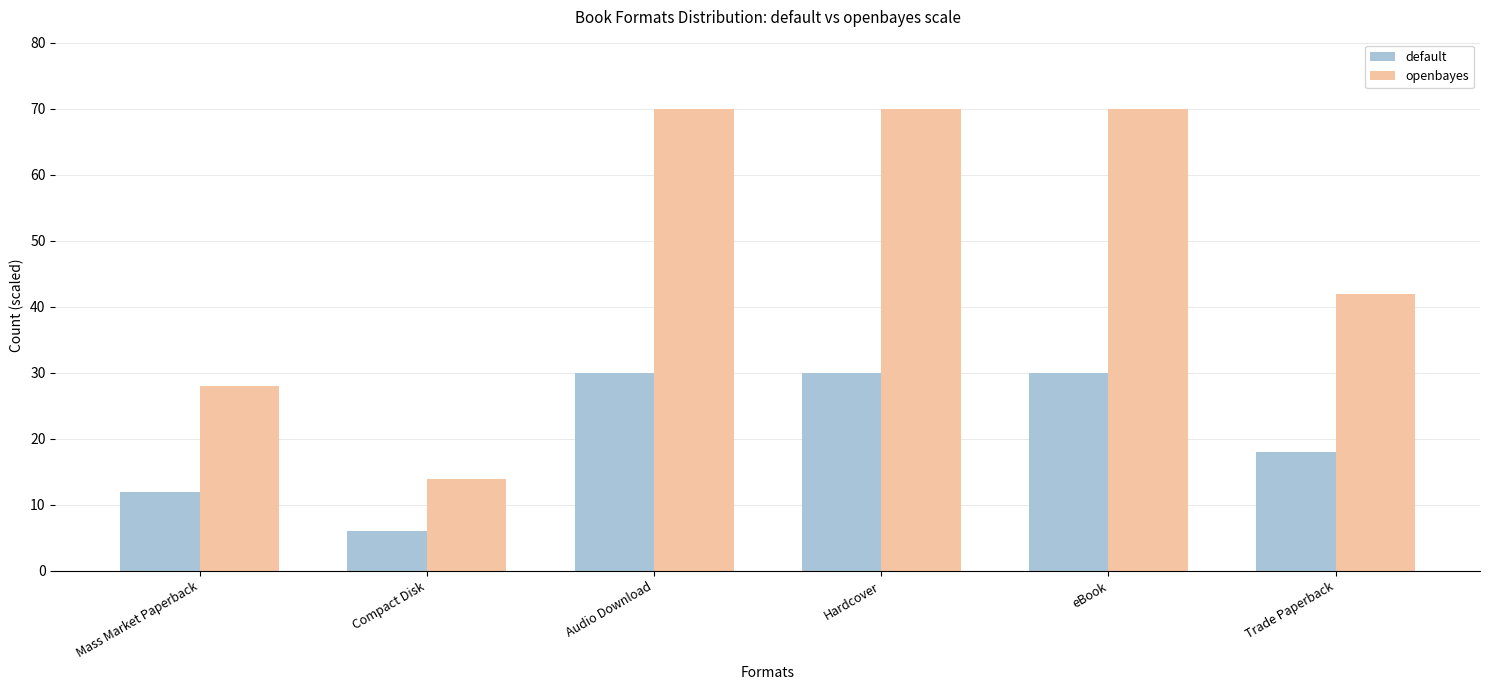

What is the sum of all openbayes values?

294